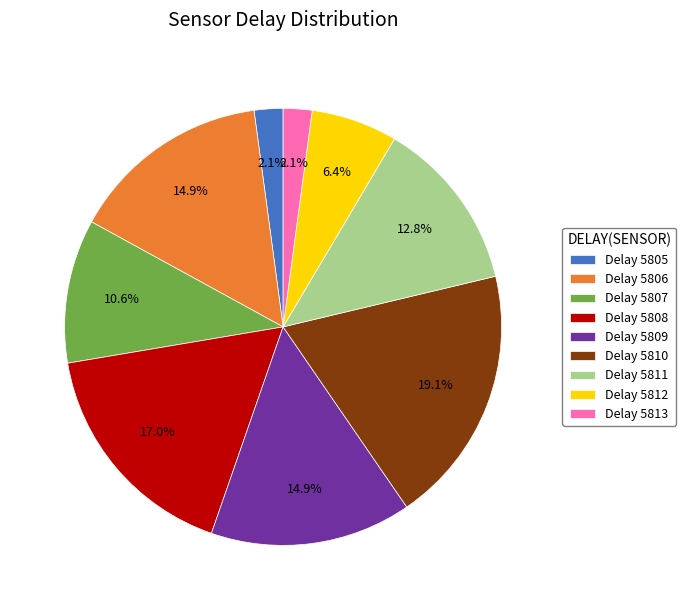

How many slices are in this pie chart?

9